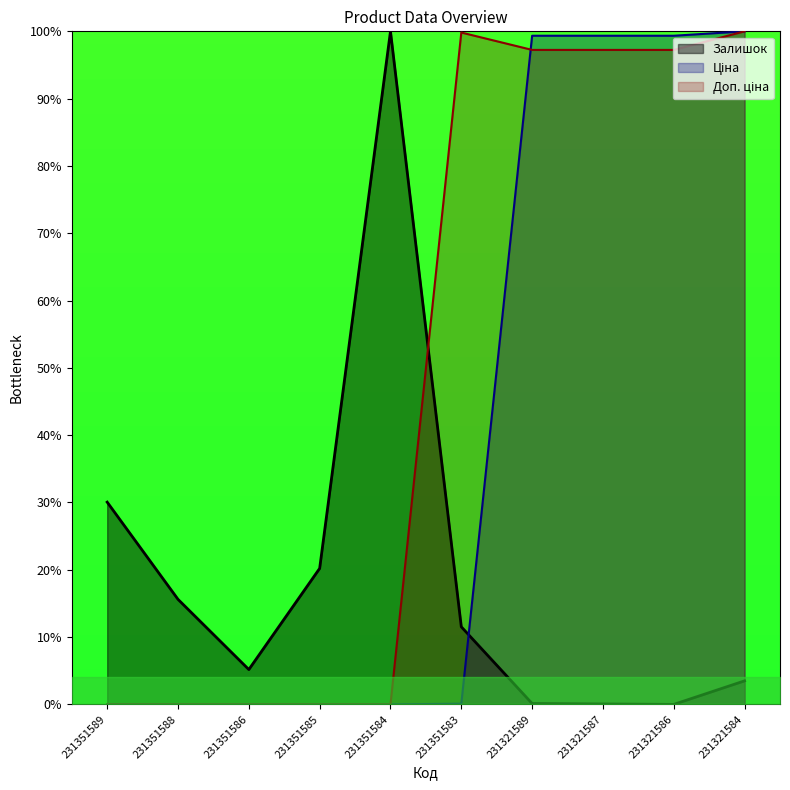

The Доп. ціна series shows 0.0 at 231351589. True or false?

True